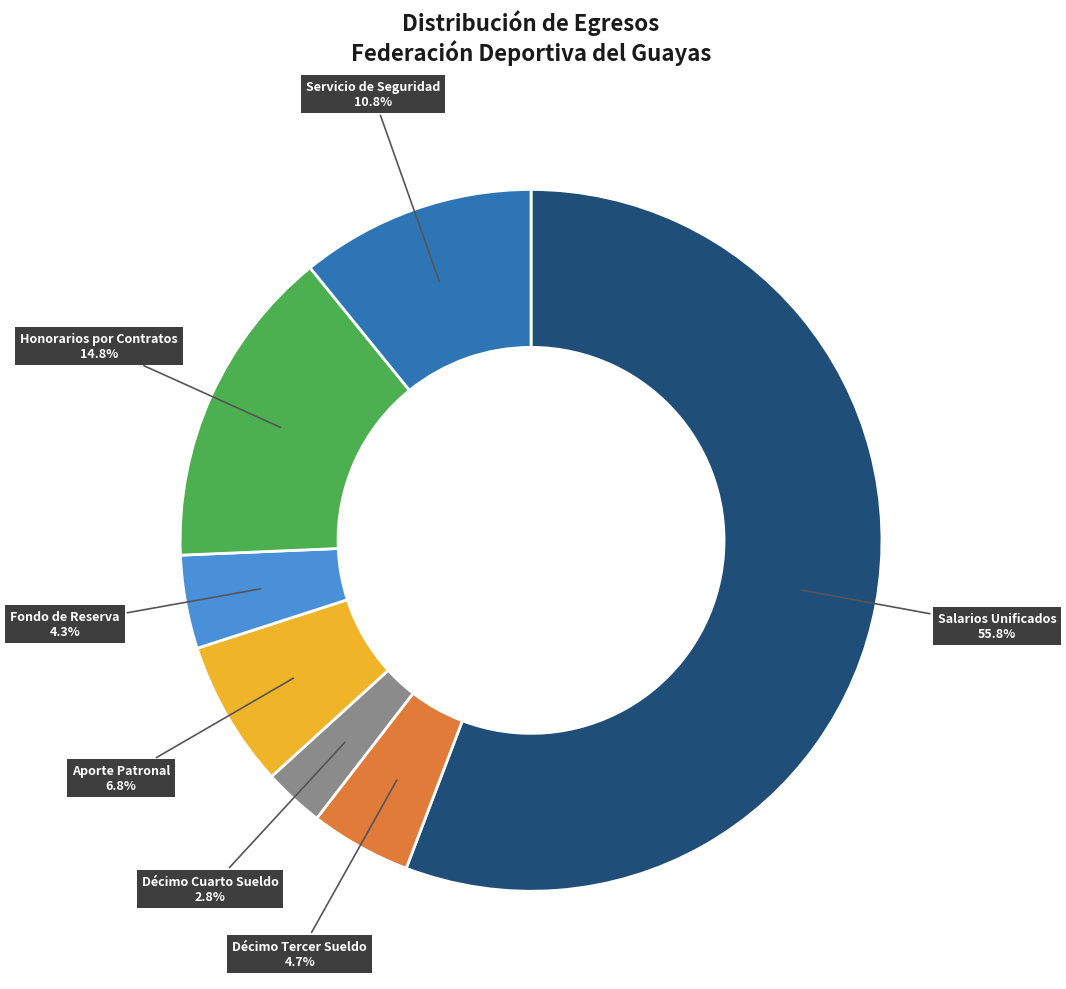

Count the number of slices in the pie.

7